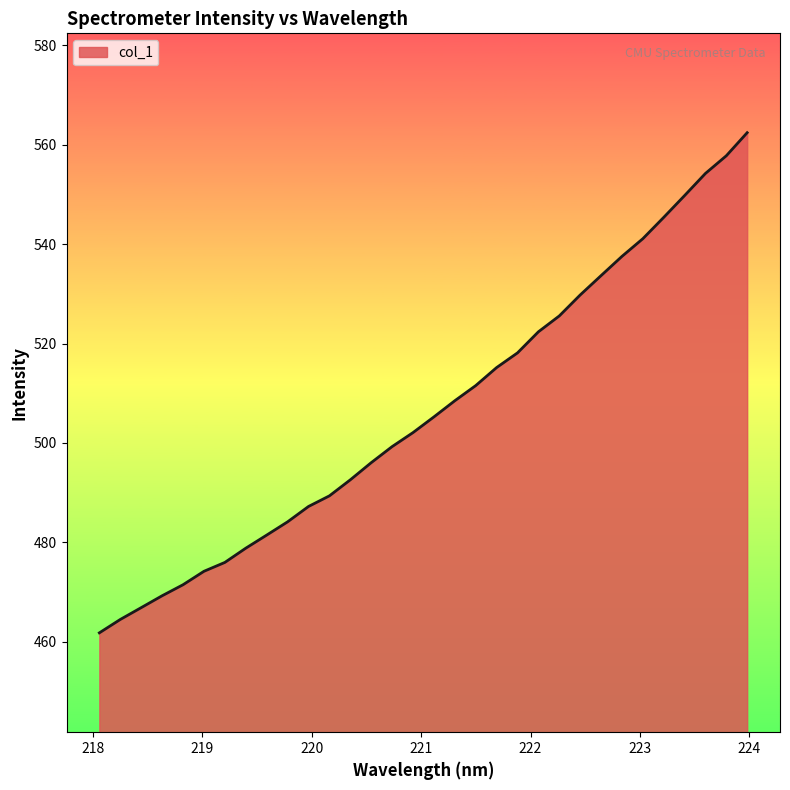

What is the smallest value displayed?

461.8